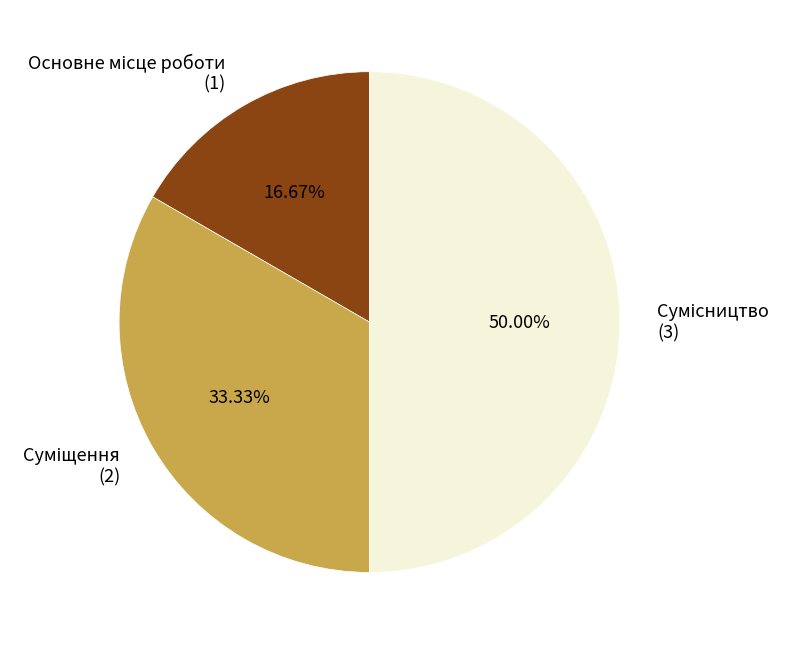

Count the number of slices in the pie.

3